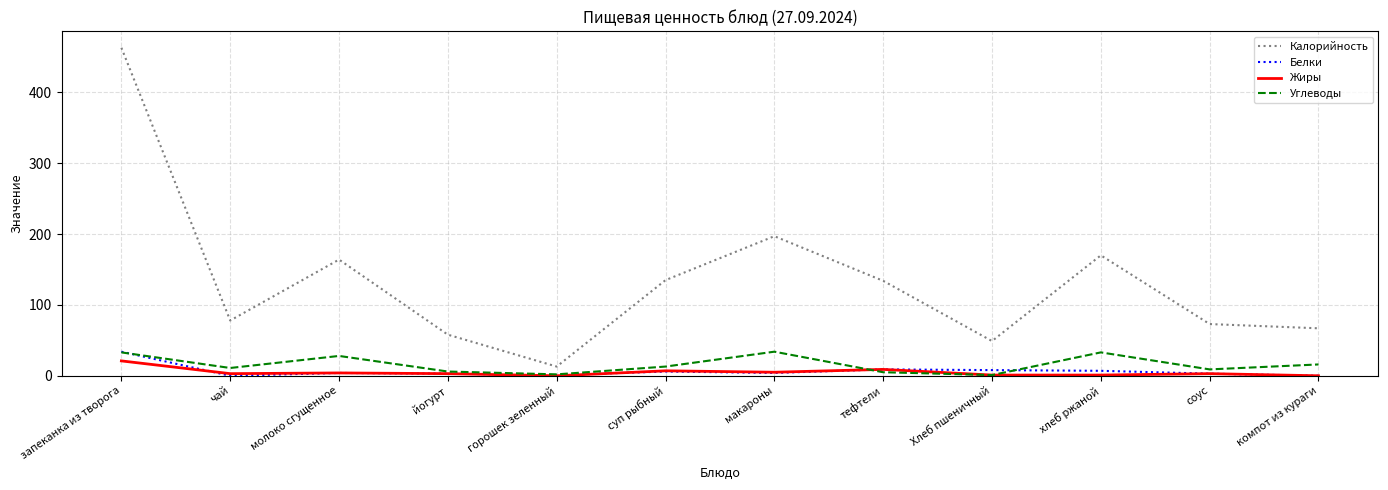

Does the chart have visible grid lines?

Yes